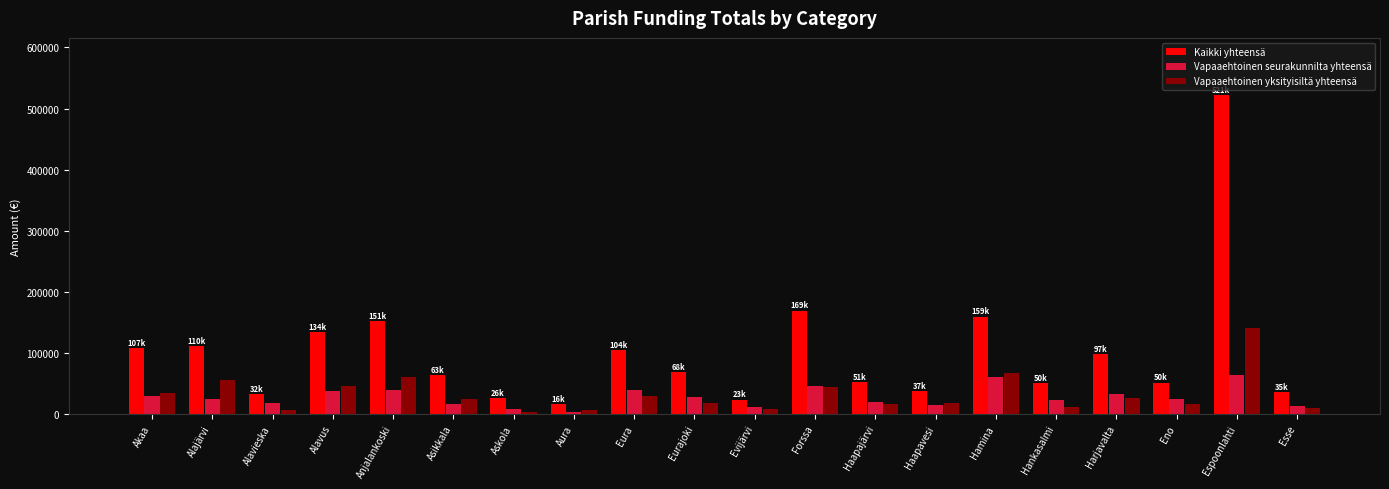

How many data points in Kaikki yhteensä are above 68708?

10